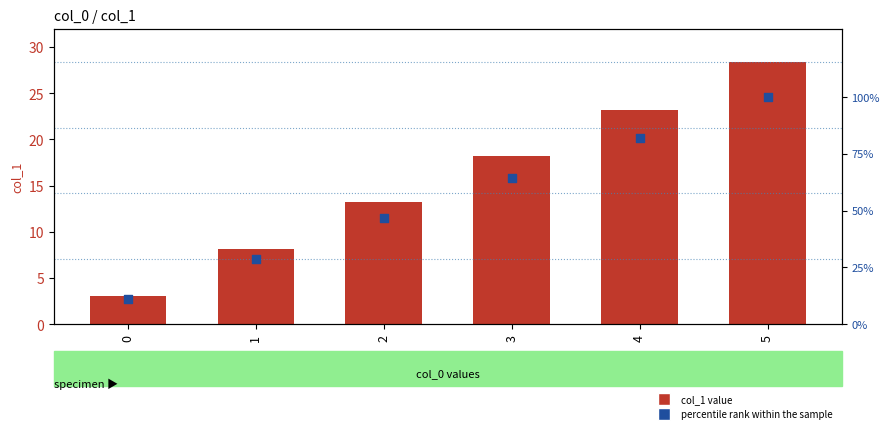

At how many categories does at least one series exceed 82?

1